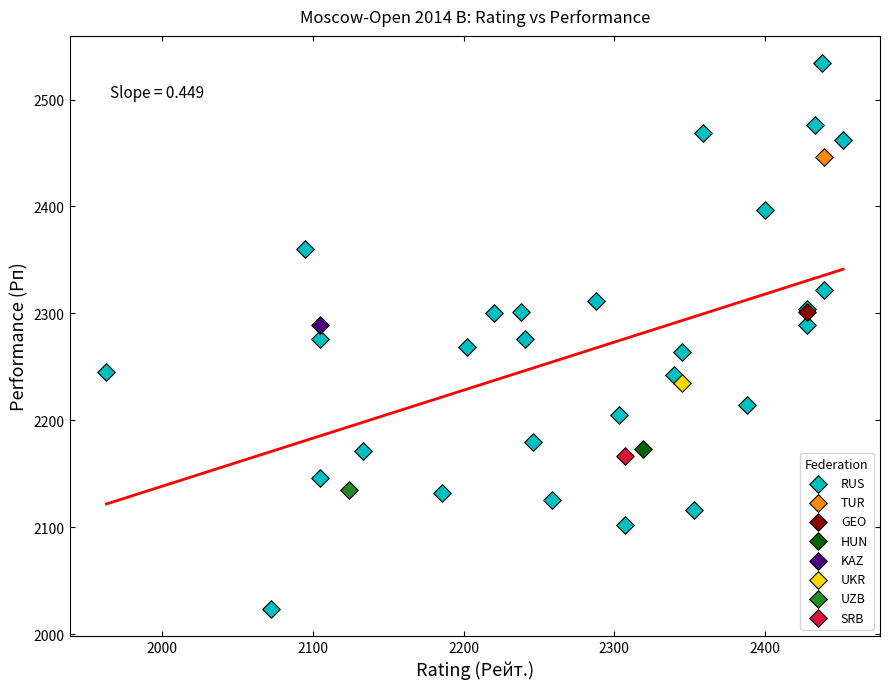

What are all the series names shown in the legend?

RUS, TUR, GEO, HUN, KAZ, UKR, UZB, SRB